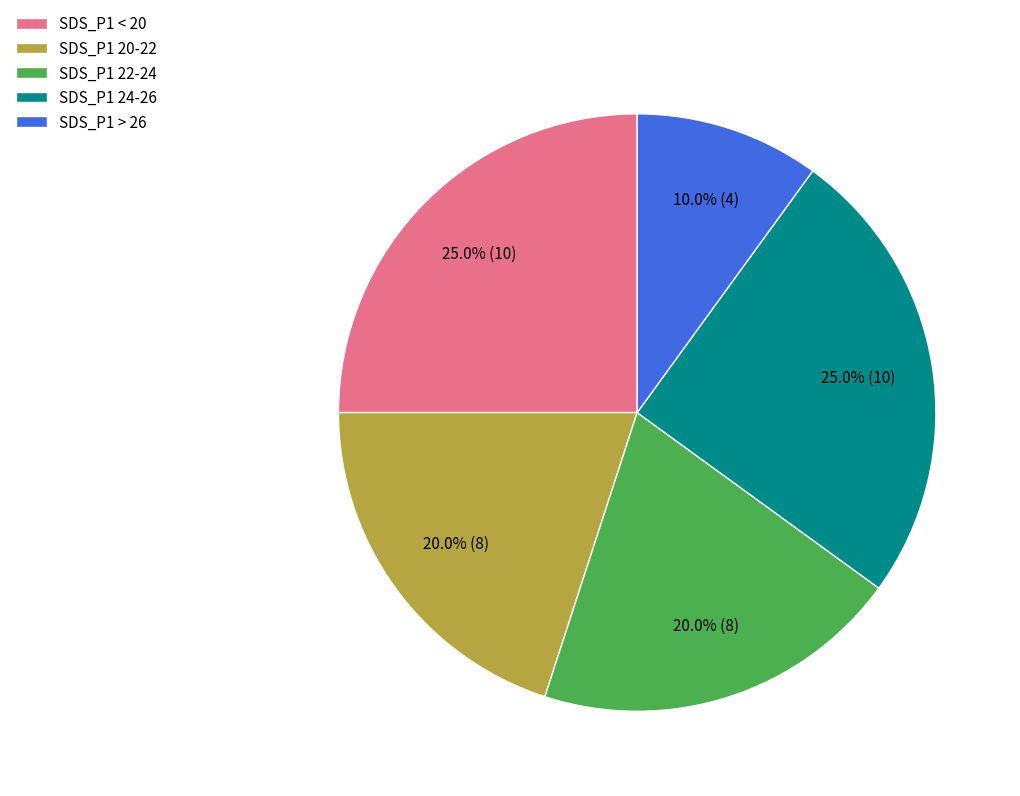

Is there a majority slice in this chart?

No